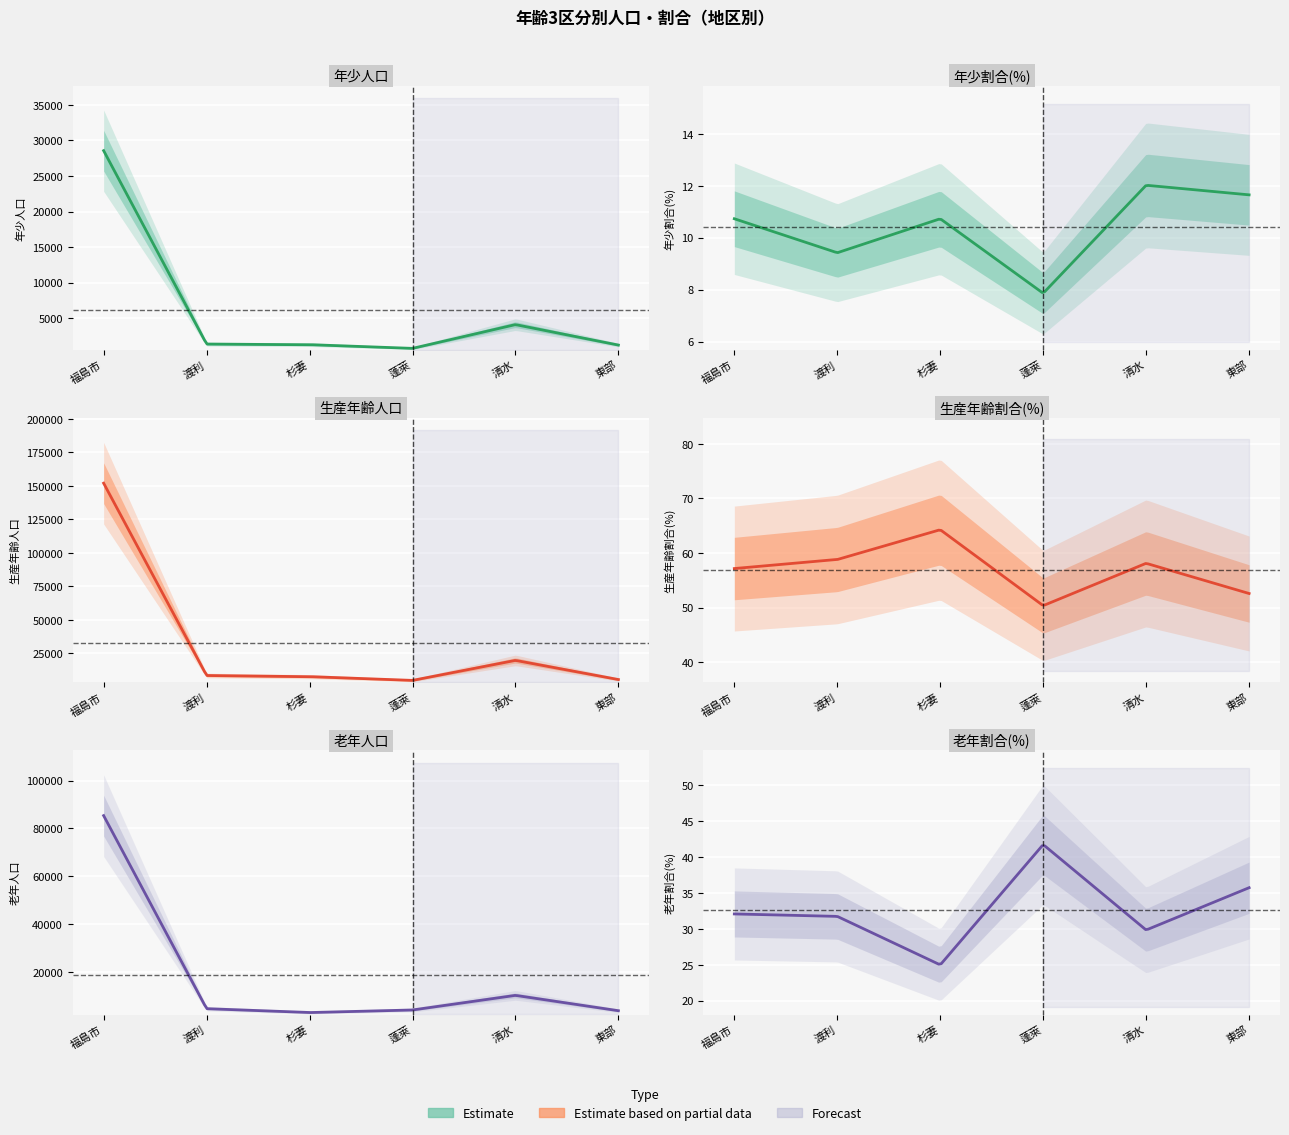

What is the difference between the maximum and minimum values in the 生産年齢人口 series?

147149.0